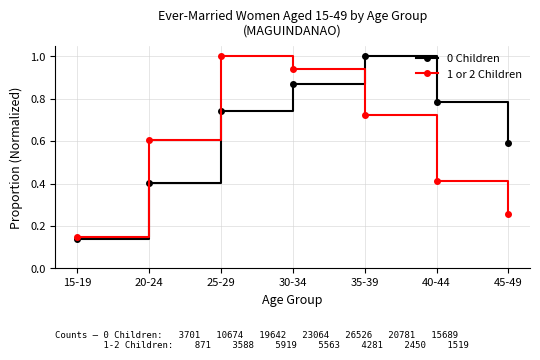

True or false: 1 or 2 Children and 0 Children intersect in this chart.

True